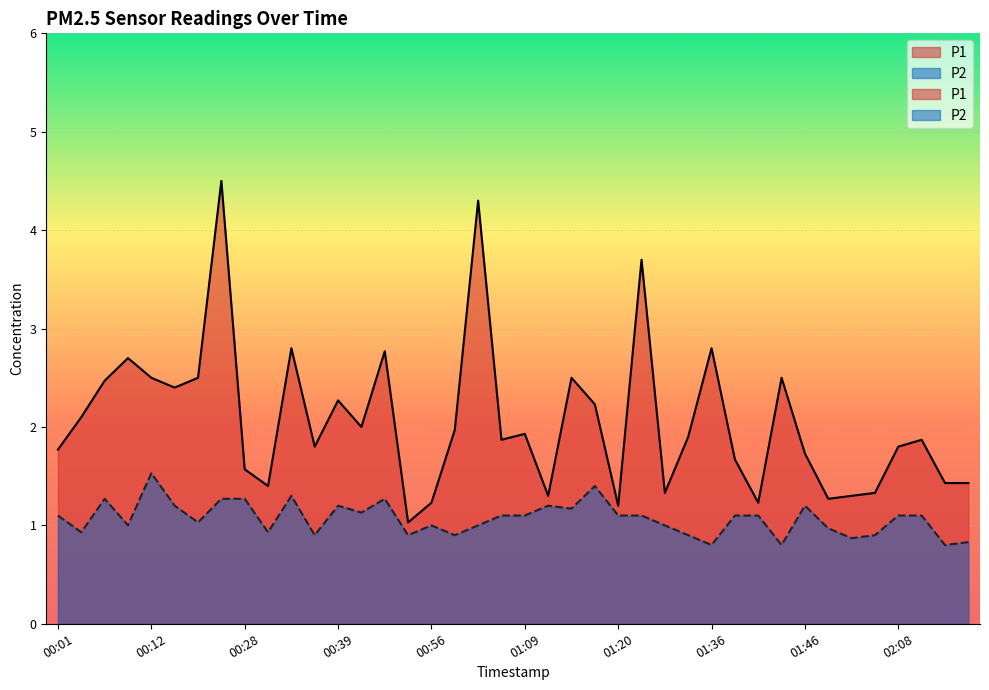

How many series are shown in this chart?

2